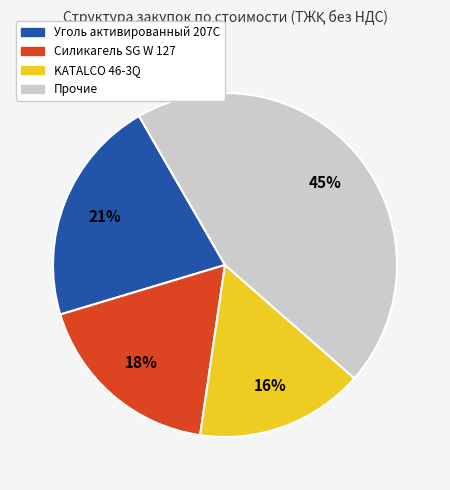

To the nearest percent, what is the difference between the Силикагель SG W 127 and Уголь активированный 207С slice percentages?

3%